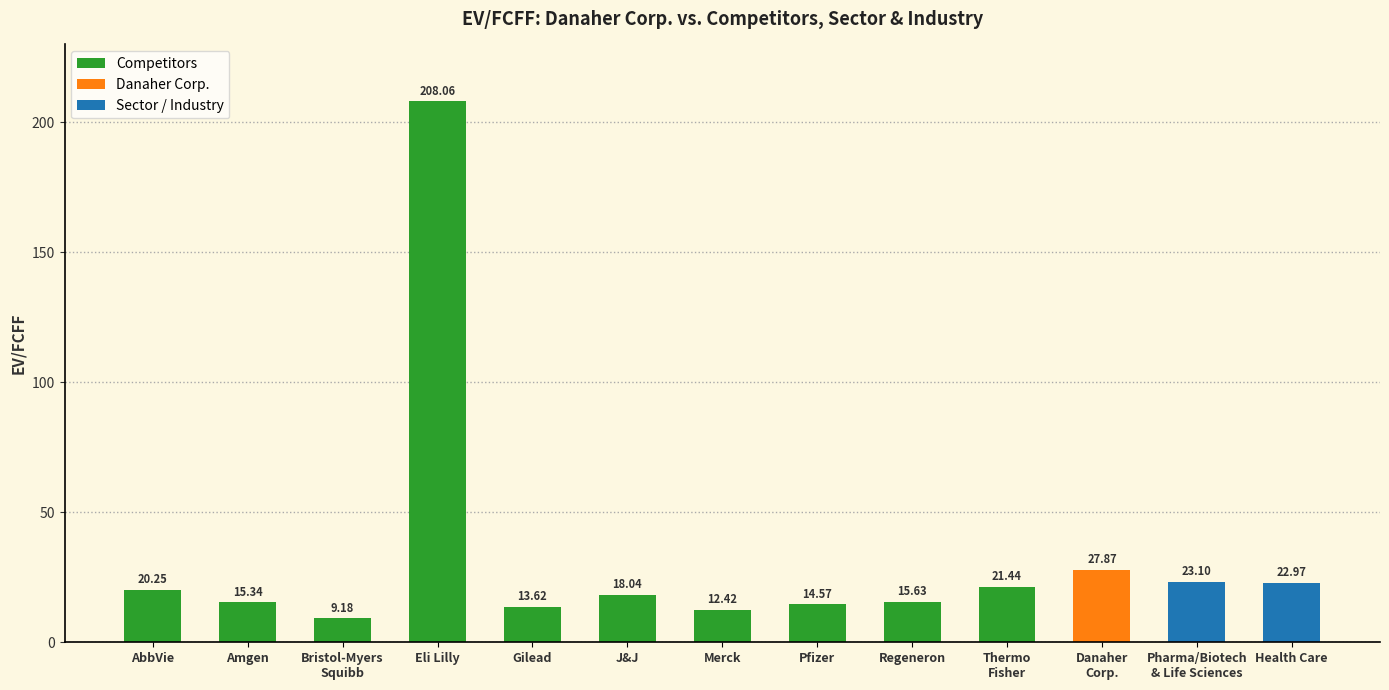

True or false: the data shows 21.4 at Thermo
Fisher.

True